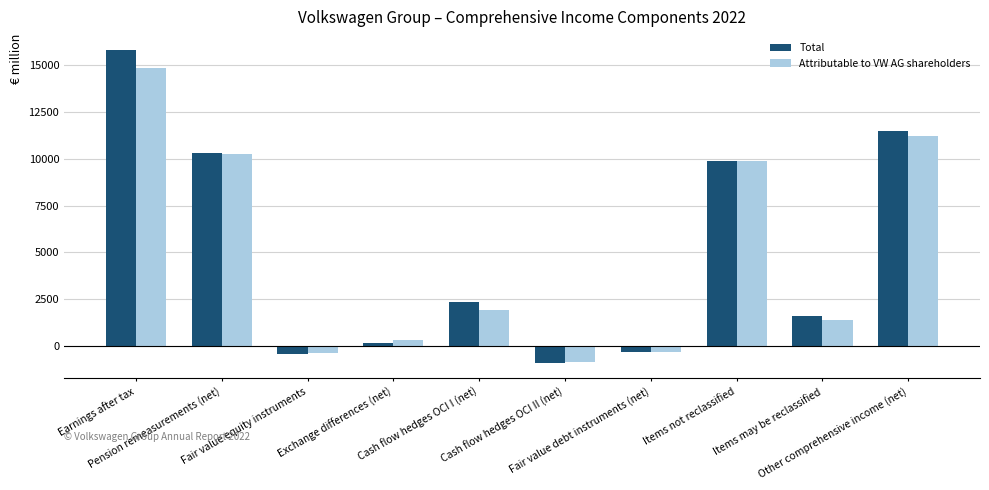

What value does the Attributable to VW AG shareholders series have at Items not reclassified, to the nearest 100?

9900